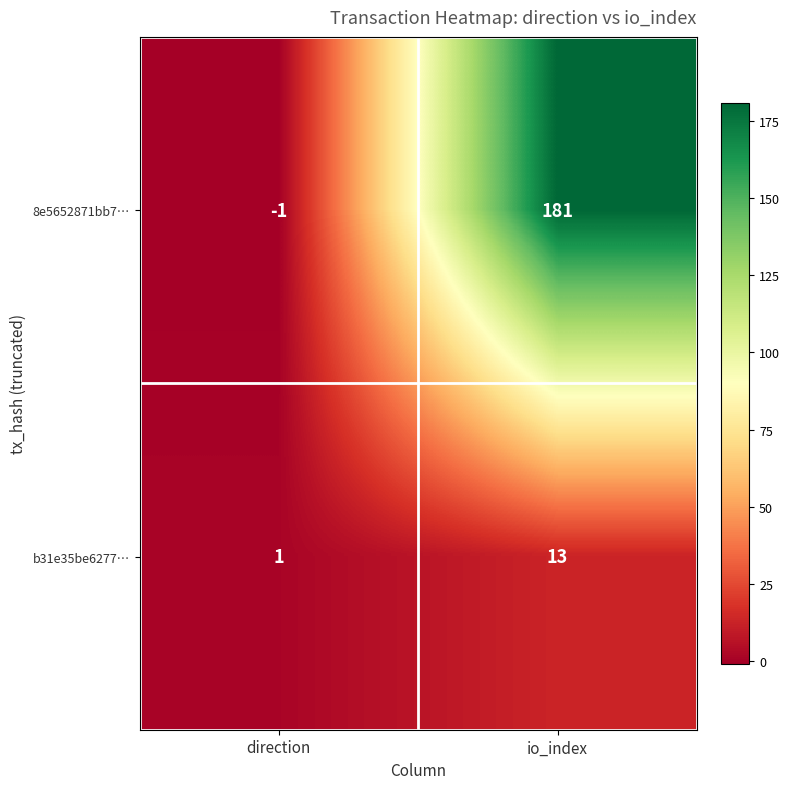

At which category does the chart reach its minimum across all series?

direction